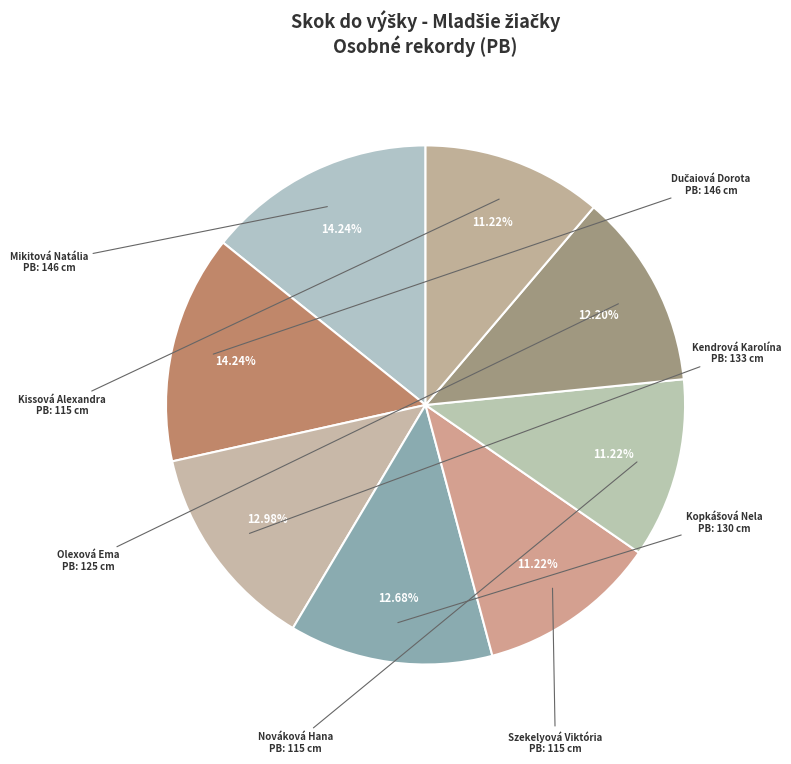

Is the sum of Kendrová Karolína and Szekelyová Viktória greater than half?

No